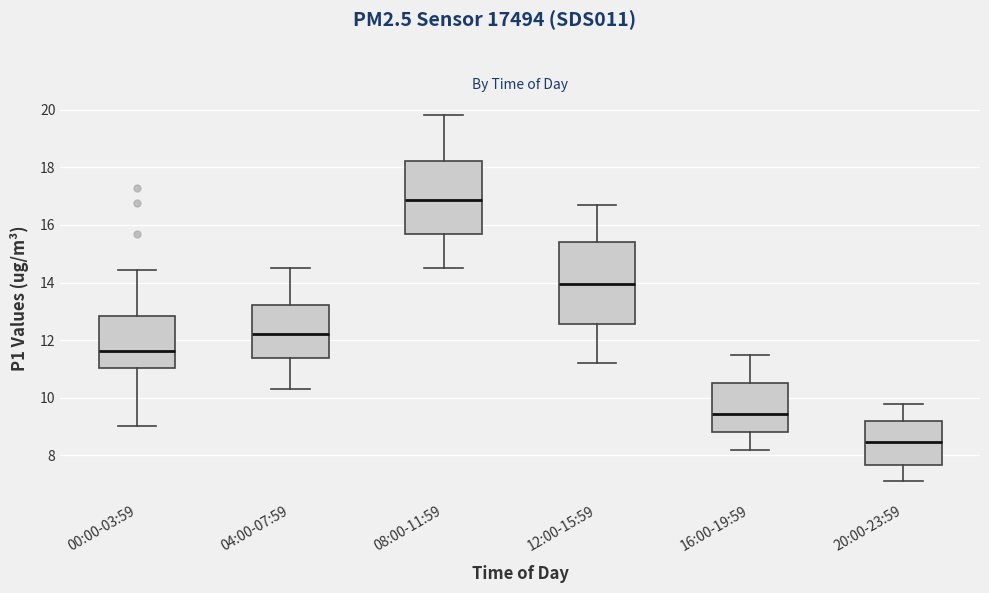

Reading left to right, transcribe this box plot: for each box, give where its median line is, the range the box spans, and where its two whiskers end, as read against the y-axis. The values are not printed on the chart, so give them approximately, as read against the axis.

00:00-03:59: median 11.6, box 11.0 to 12.8, whiskers 9.0 to 14.4
04:00-07:59: median 12.2, box 11.4 to 13.2, whiskers 10.4 to 14.6
08:00-11:59: median 16.8, box 15.6 to 18.2, whiskers 14.6 to 19.8
12:00-15:59: median 14.0, box 12.6 to 15.4, whiskers 11.2 to 16.8
16:00-19:59: median 9.4, box 8.8 to 10.6, whiskers 8.2 to 11.6
20:00-23:59: median 8.4, box 7.6 to 9.2, whiskers 7.2 to 9.8